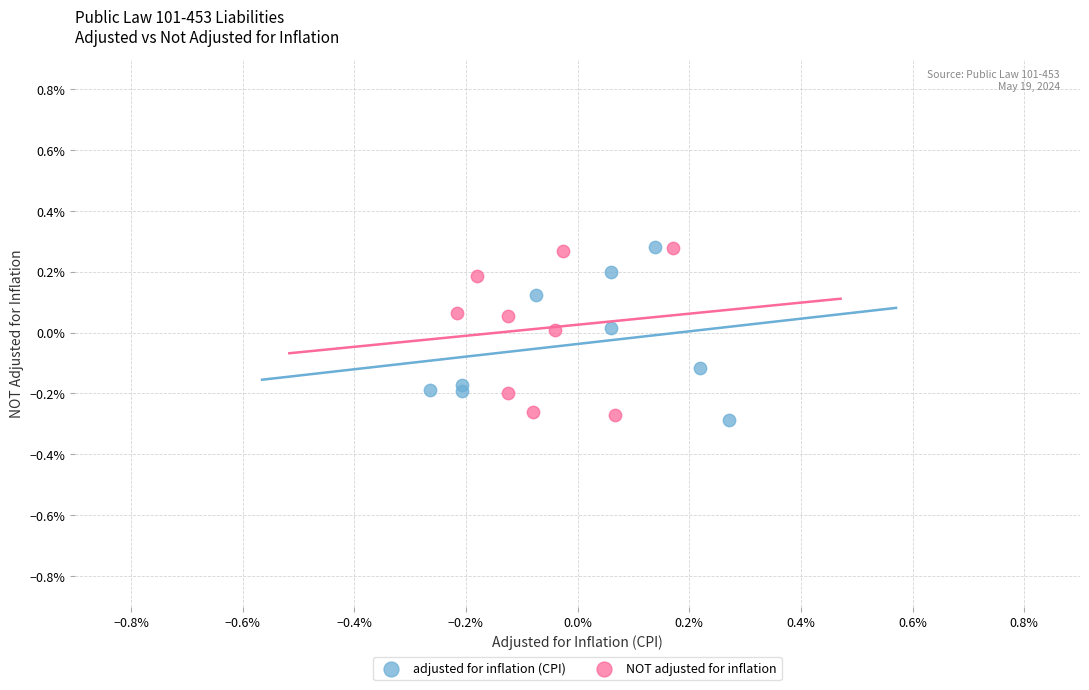

What are all the series names shown in the legend?

adjusted for inflation (CPI), NOT adjusted for inflation